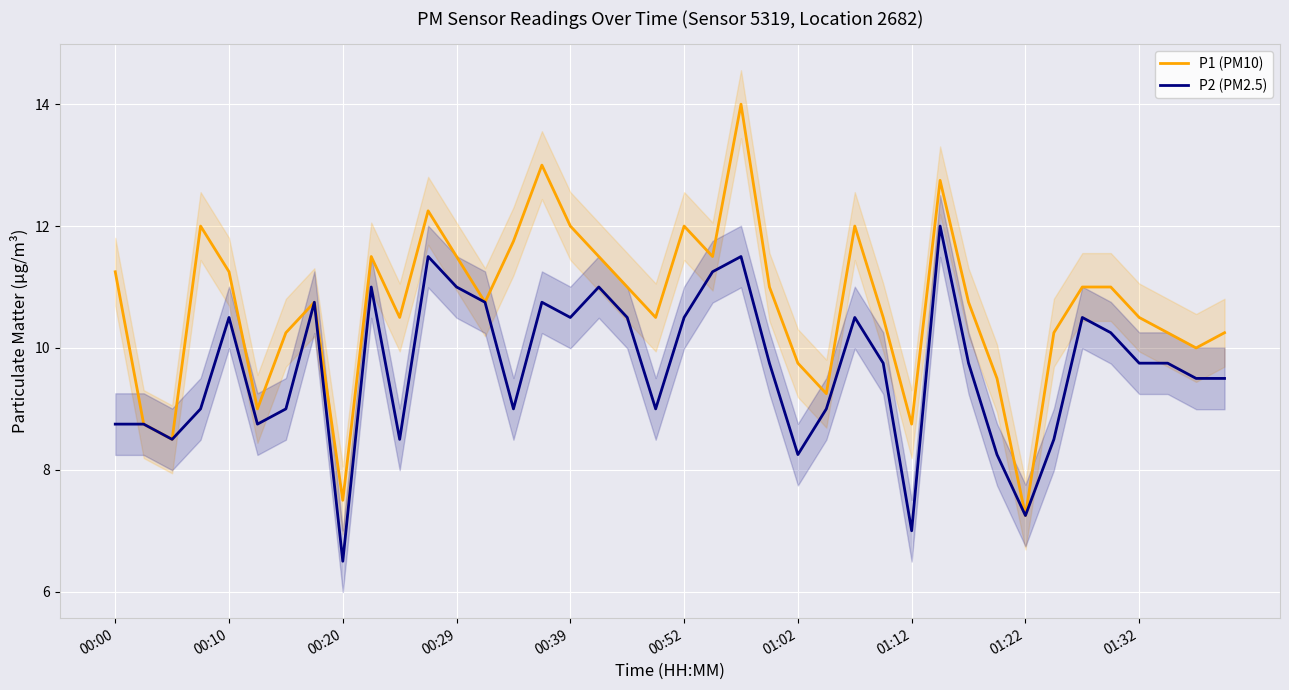

At which label does P1 (PM10) reach its minimum?

01:22